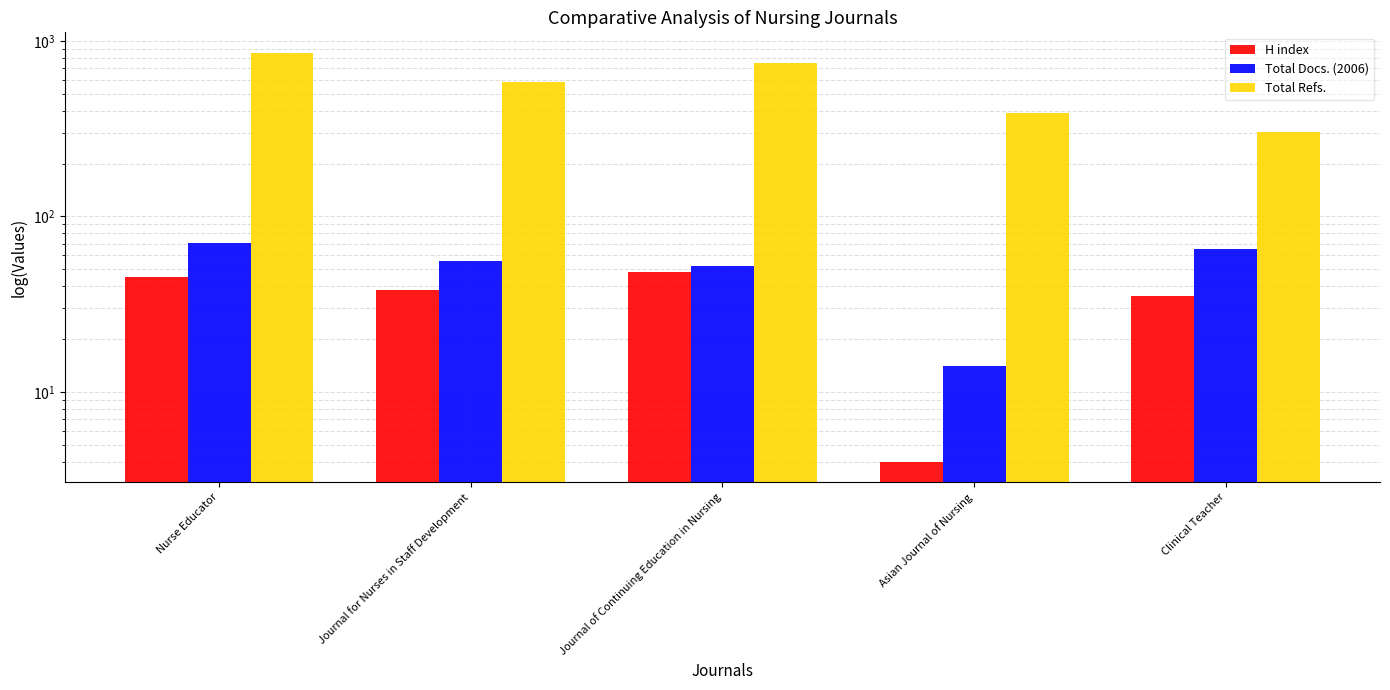

Is it true that Total Refs. equals 588 at Journal for Nurses in Staff Development?

True